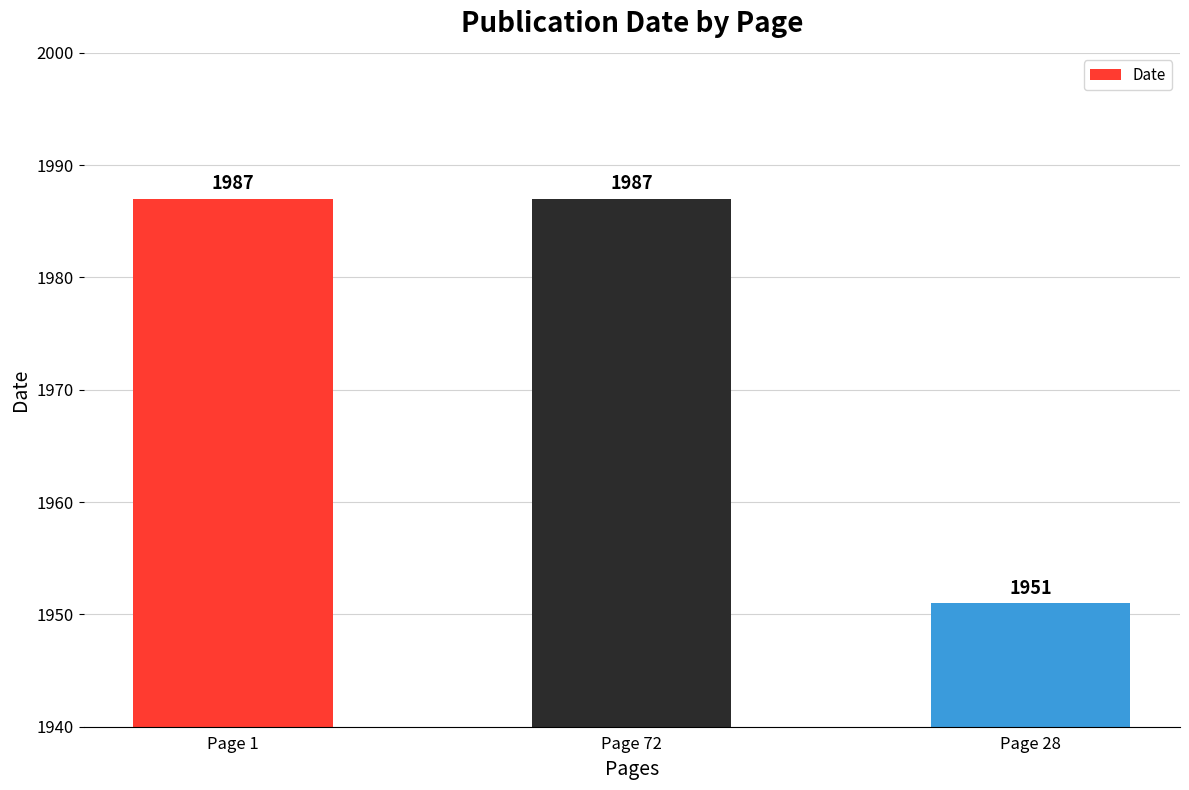

What is the average value?

1975